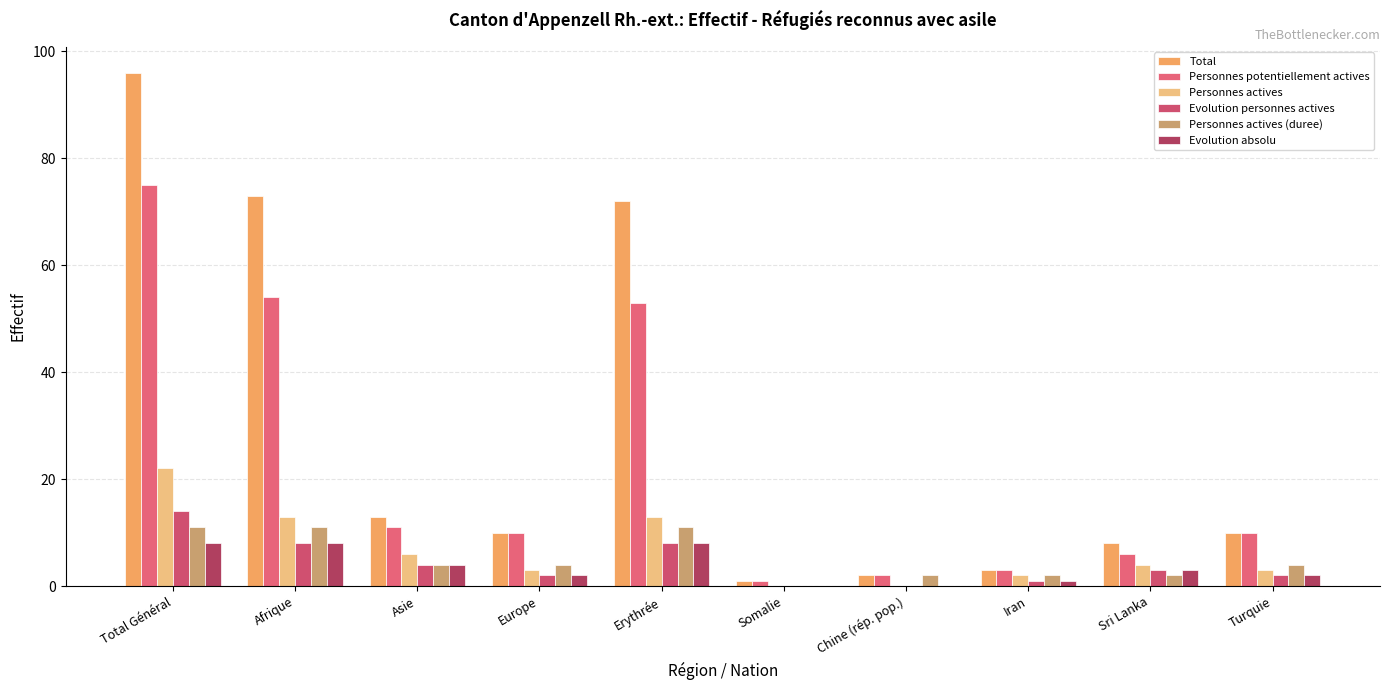

Count the number of data series in this chart.

6